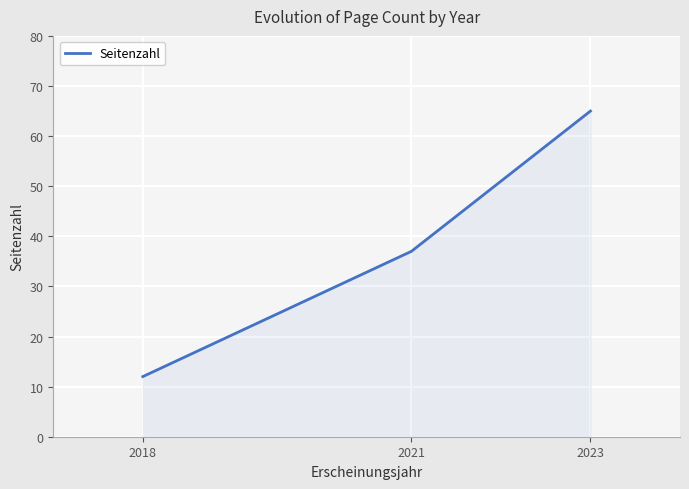

What is the maximum value shown in the chart?

65